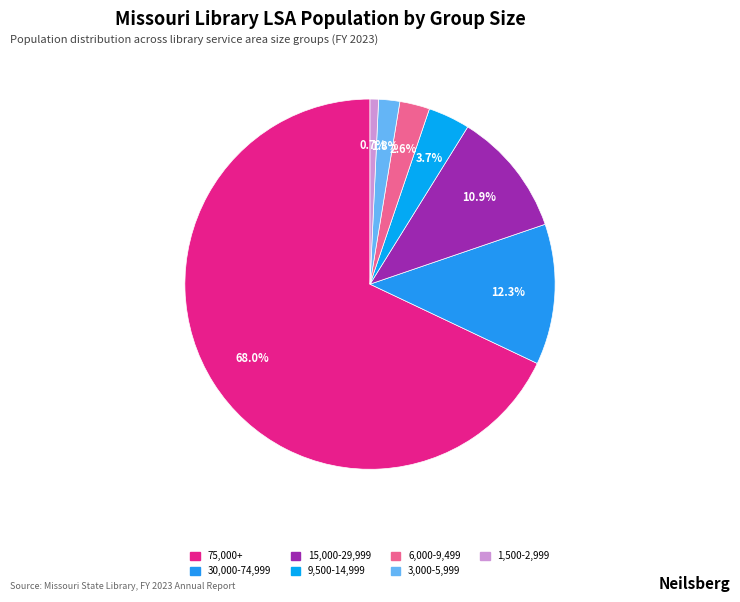

To the nearest percent, what is the difference between the largest and smallest slice percentages?

67%